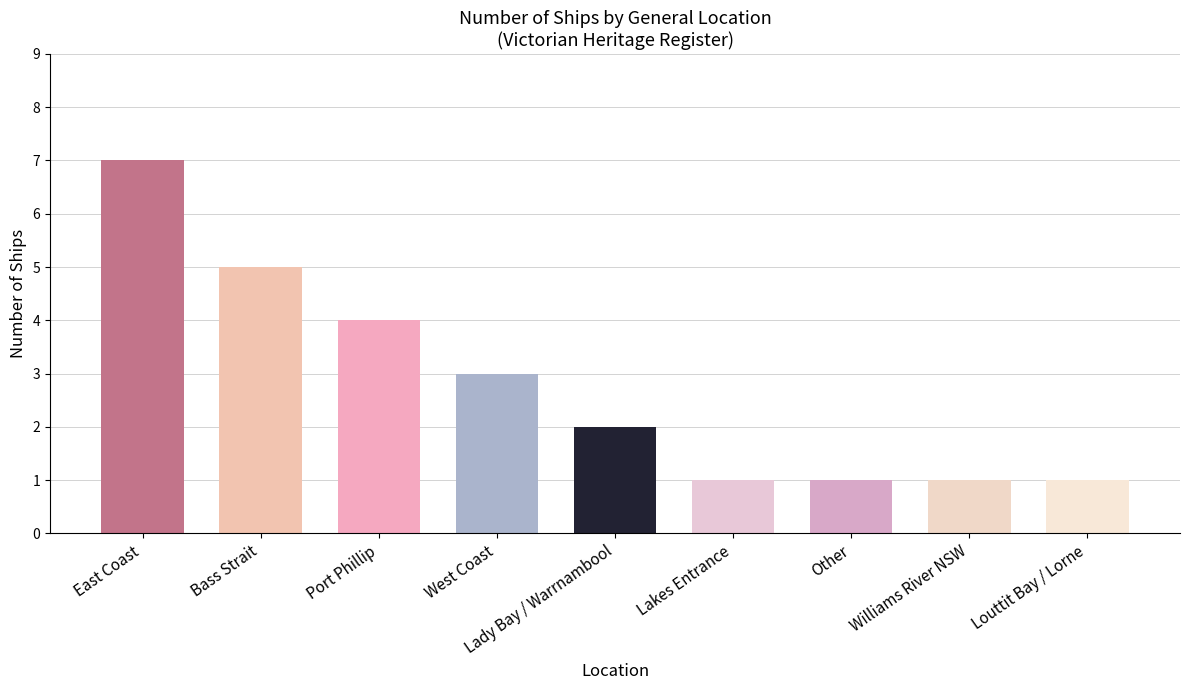

Count the values in the range 1 to 4.

7